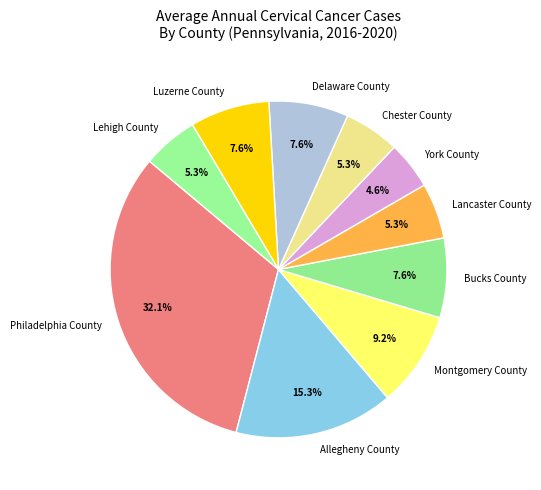

What portion of the pie excludes Bucks County?

92.4%